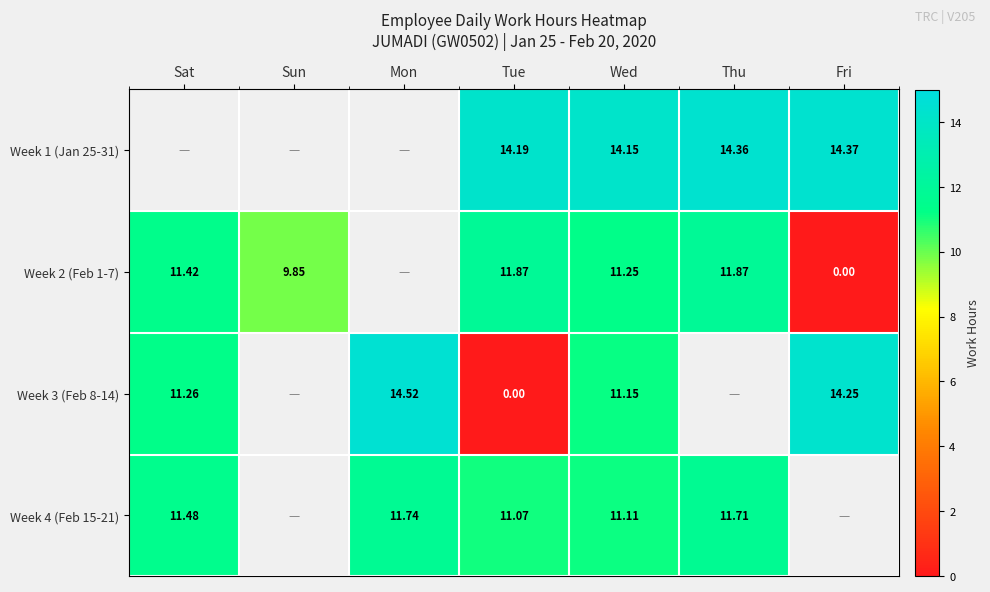

Is the value of Week 2 (Feb 1-7) at Thu greater than the value of Week 4 (Feb 15-21) at Thu?

Yes